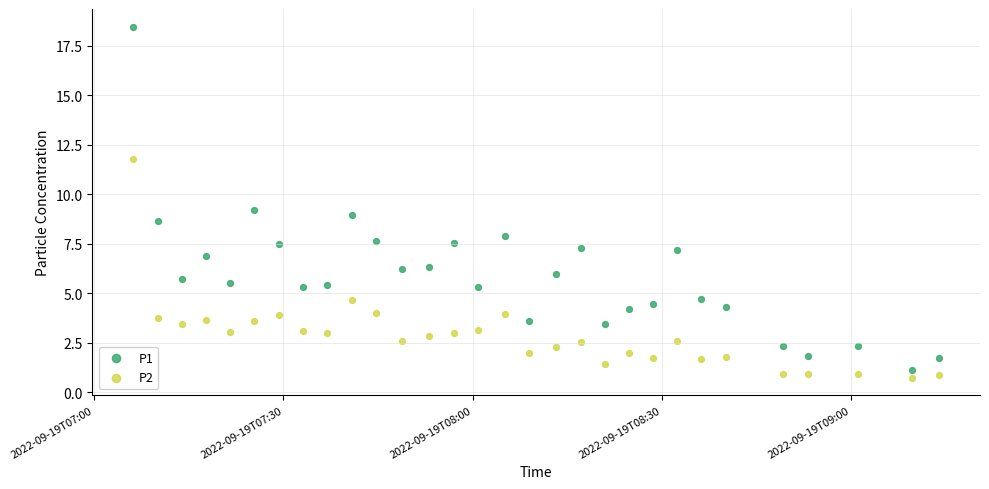

Which series has the widest spread of Y values?

P1